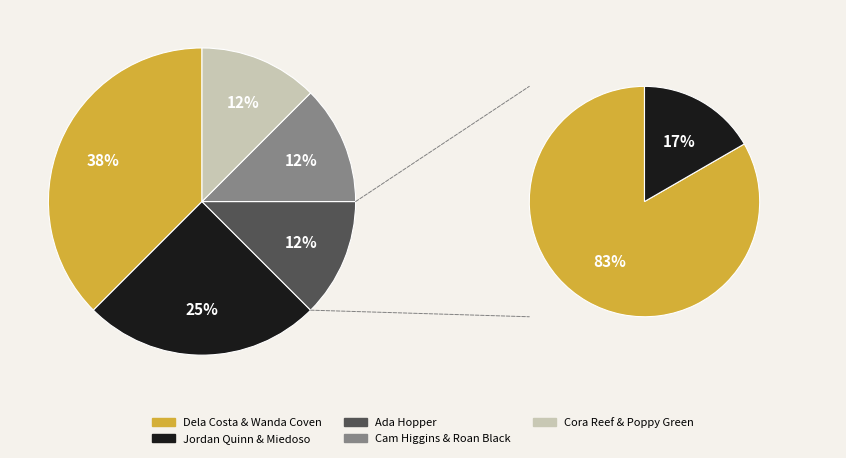

Which category has the smallest portion of the pie?

Poppy Green